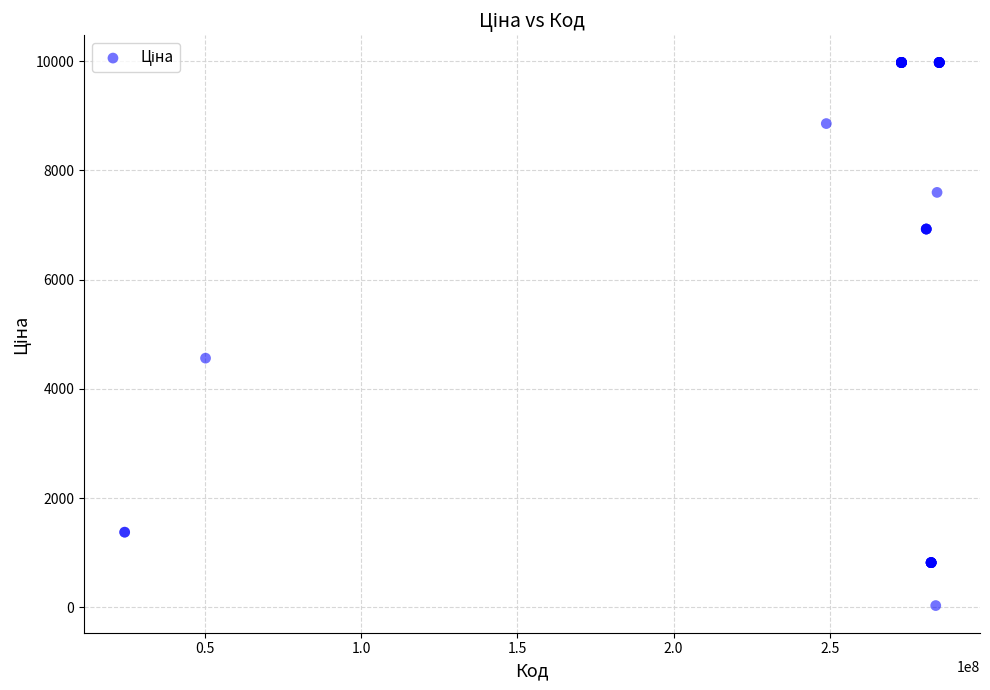

What Y value in the scatter plot is closest to 5003?

4561.9